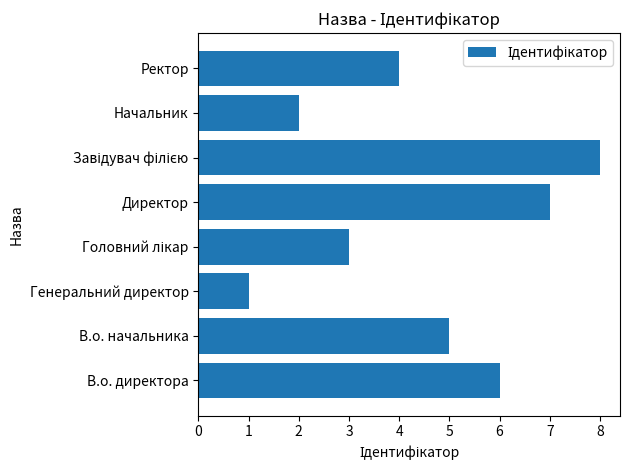

What is the difference between the maximum and second lowest values?

6